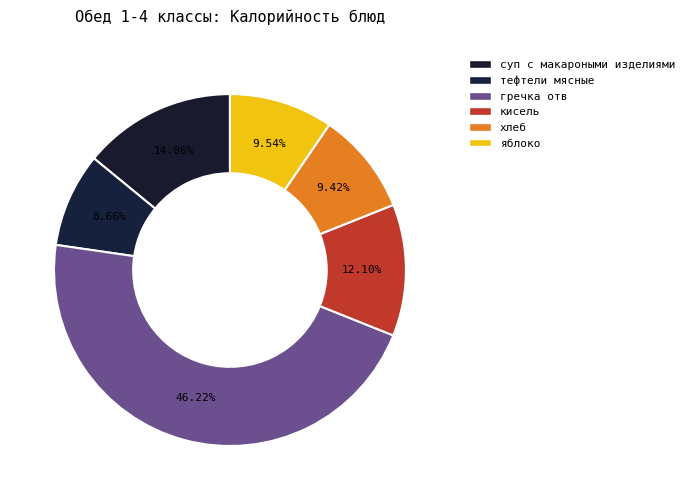

Which category has the smallest portion of the pie?

тефтели мясные